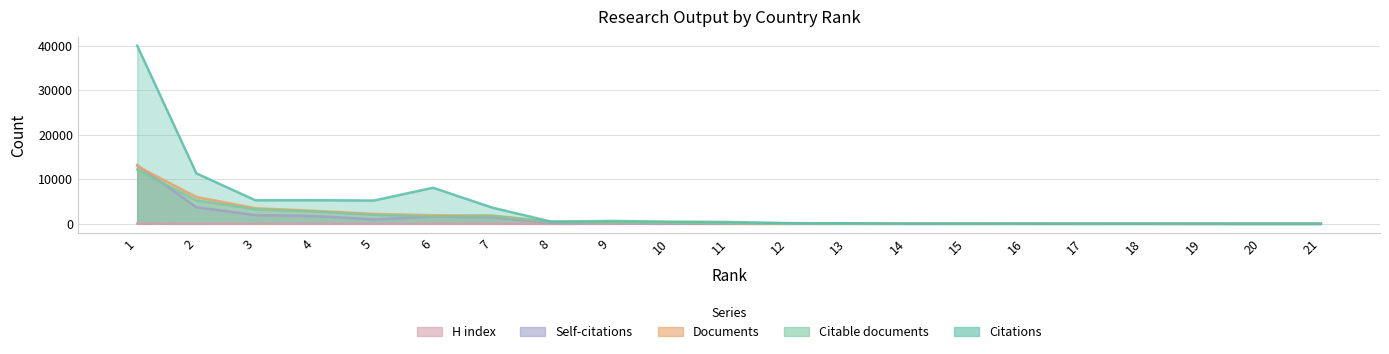

Where is Documents nearest to the value 6472?

2